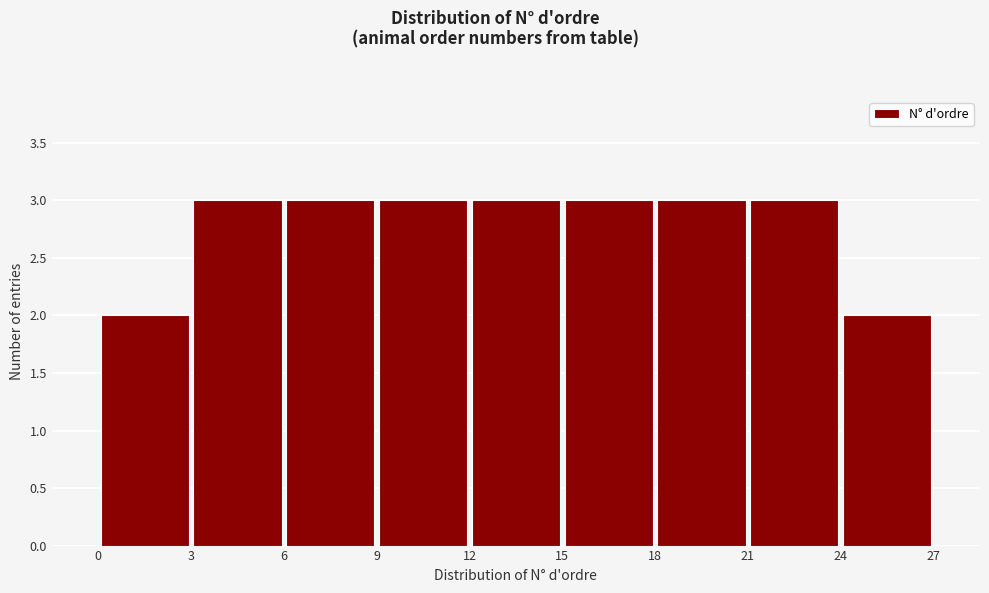

Reading left to right, transcribe this chart: for each bar, give the range it covers on the x-axis and its height. The values are not printed on the chart, so give them approximately, as read against the axis.

0 to 3: 2
3 to 6: 3
6 to 9: 3
9 to 12: 3
12 to 15: 3
15 to 18: 3
18 to 21: 3
21 to 24: 3
24 to 27: 2